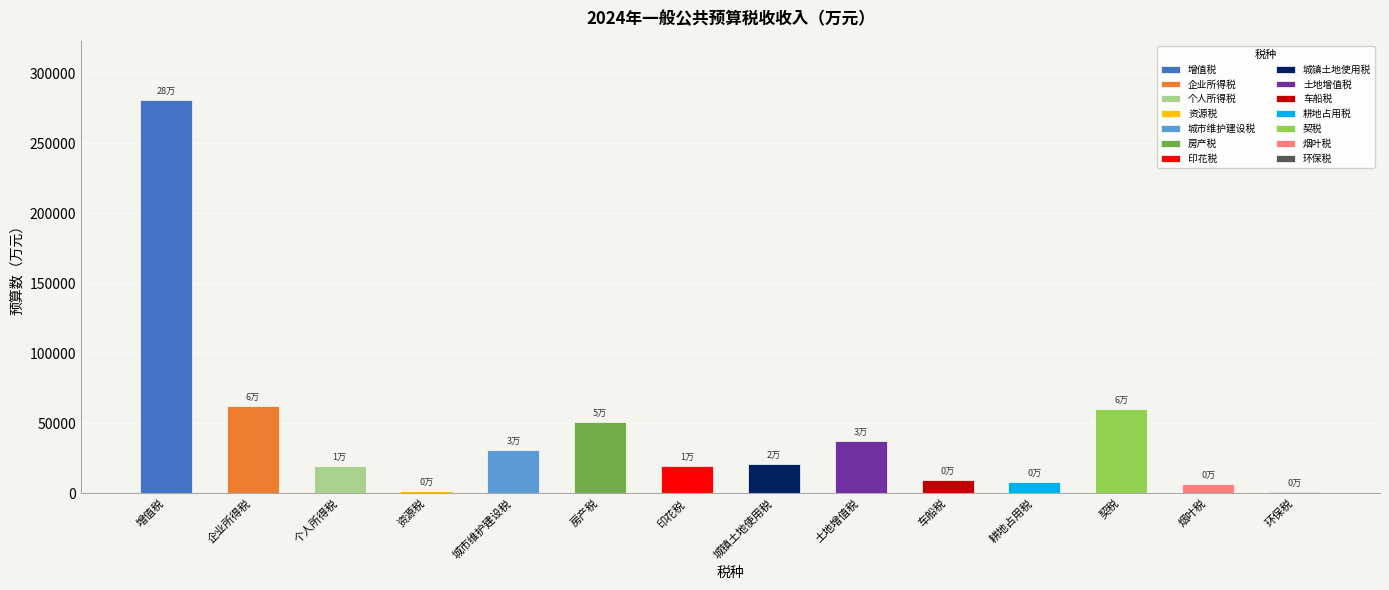

What is the greatest value displayed?

281000